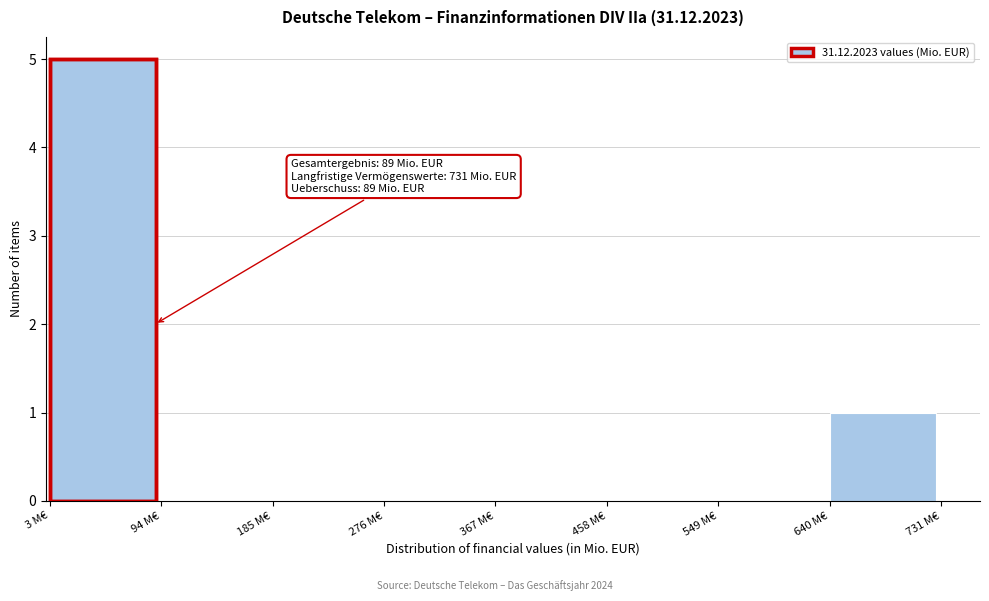

Which range on the x-axis has the tallest bar?

3 to 94